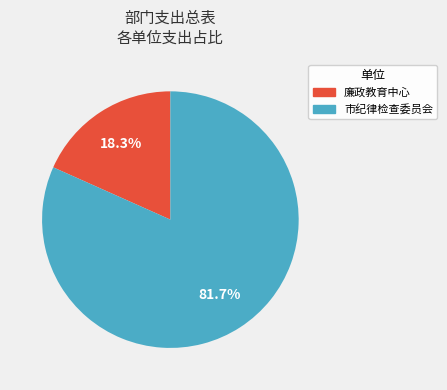

Does any single category account for the majority?

Yes